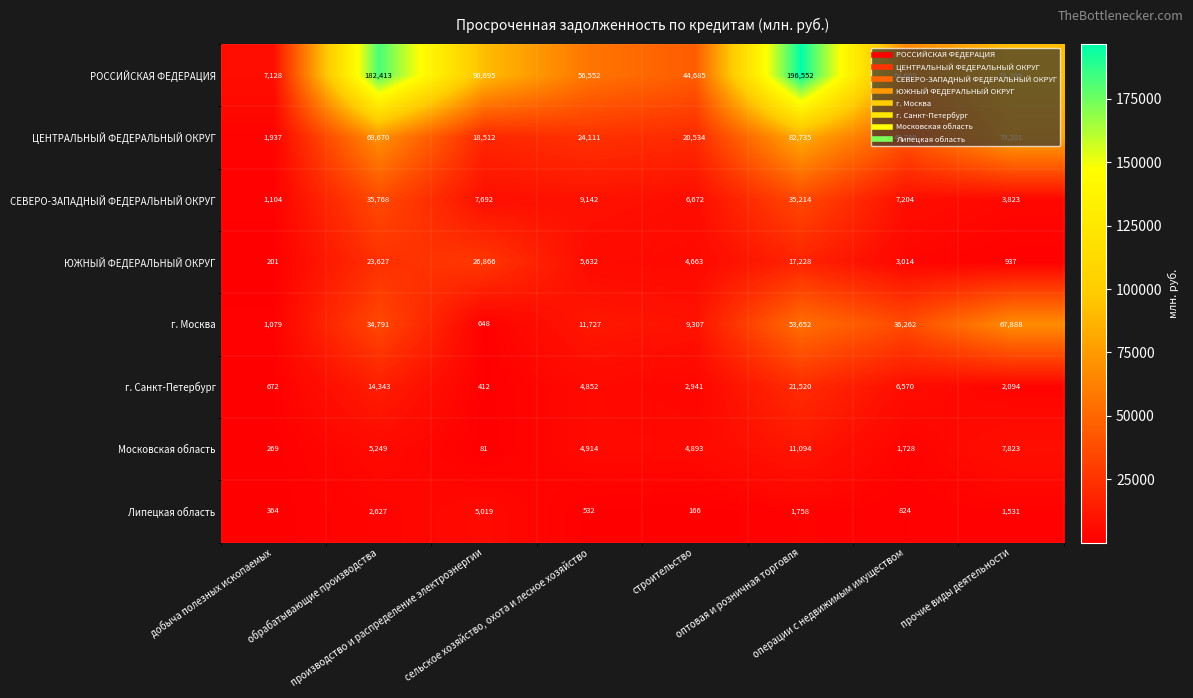

What is the minimum value for Липецкая область?

166